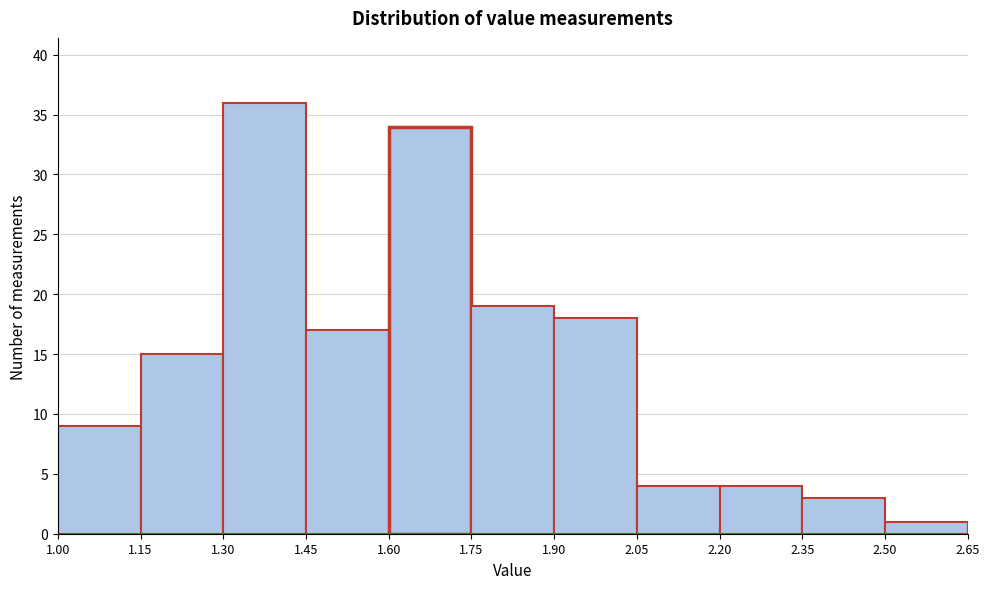

What is the height of the bar covering 1.75 to 1.90 on the x-axis? The values are not printed on the chart, so give them approximately, as read against the axis.

19